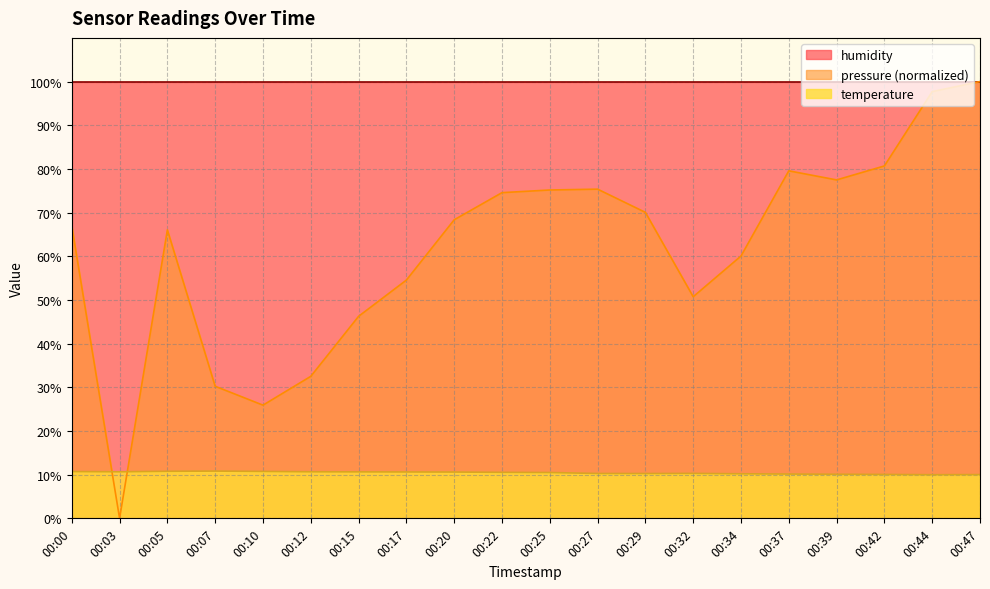

What is the difference between the maximum and minimum values in the temperature series?

0.8